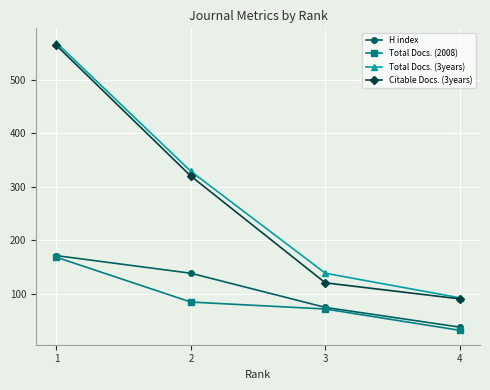

At which category is the sum across all series the highest?

1